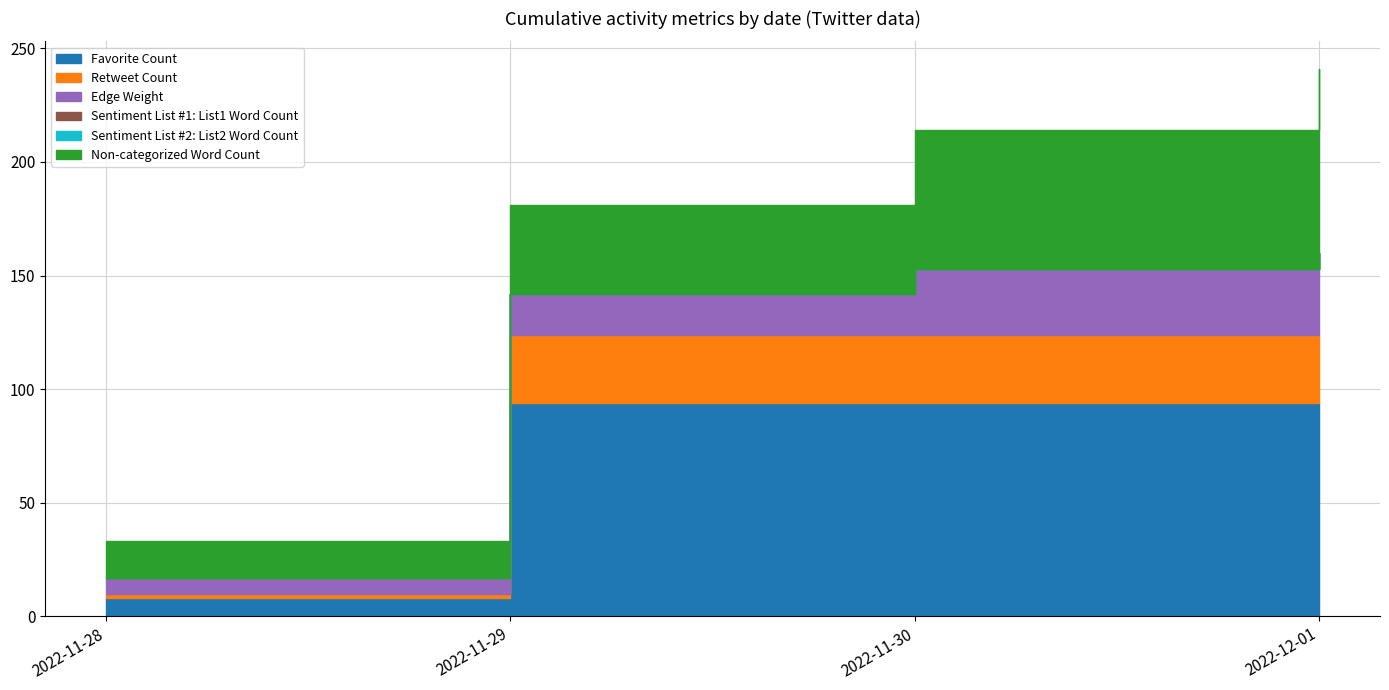

True or false: Edge Weight has more than 2 interior local peaks.

False